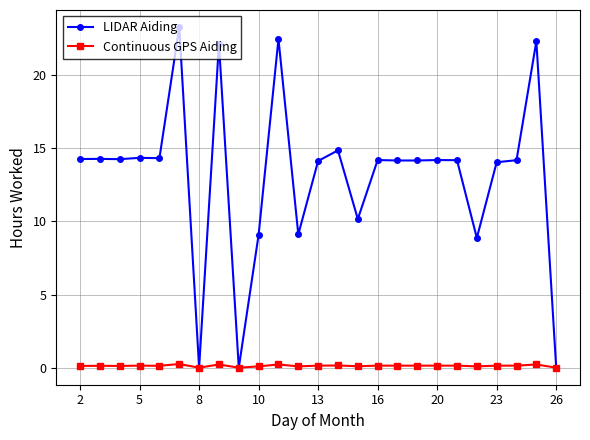

True or false: Continuous GPS Aiding has more than 1 points higher than both neighbors.

True